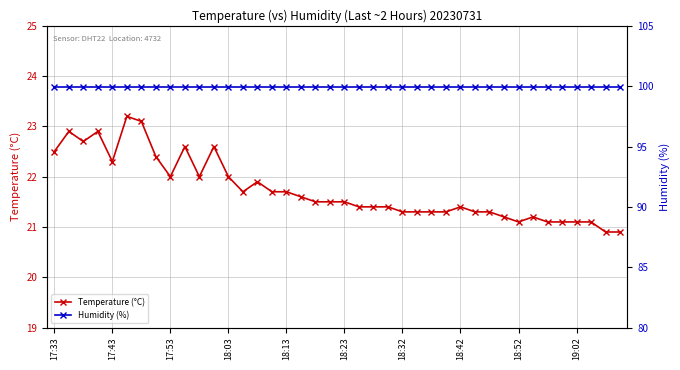

Is this an area chart (filled region under the line)?

No